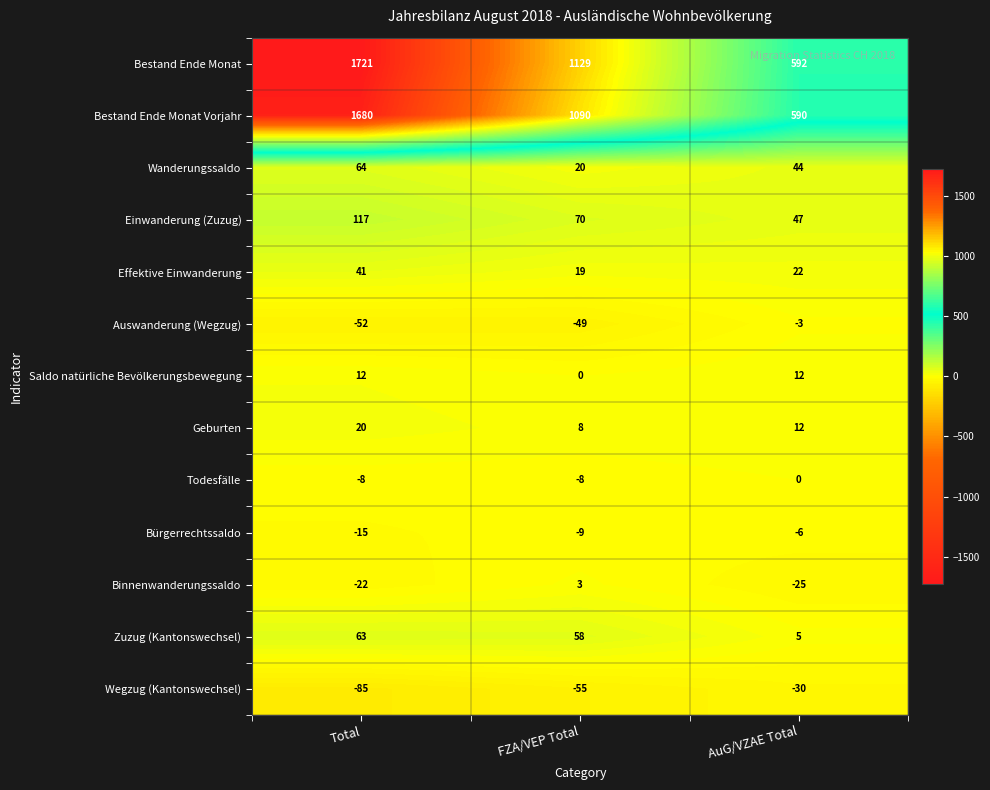

What is the difference between the Wegzug (Kantonswechsel) values at Total and FZA/VEP Total?

30